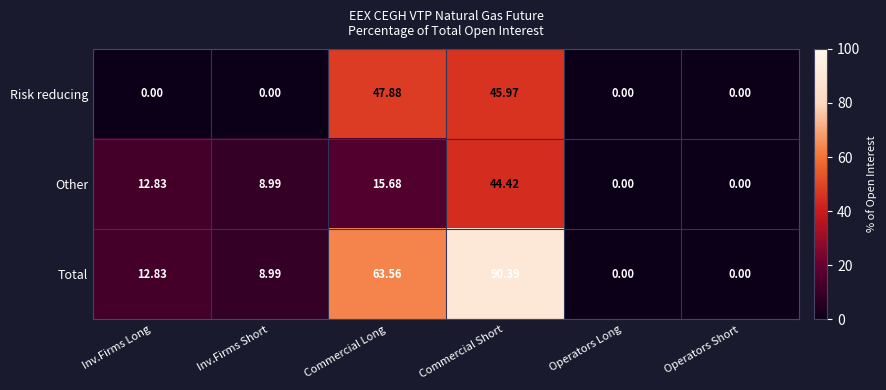

At how many categories does at least one series exceed 54?

2